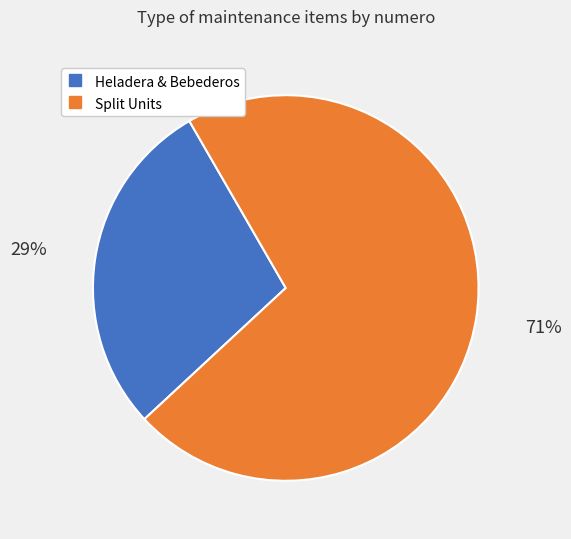

Is there any slice that represents more than half of the pie?

Yes